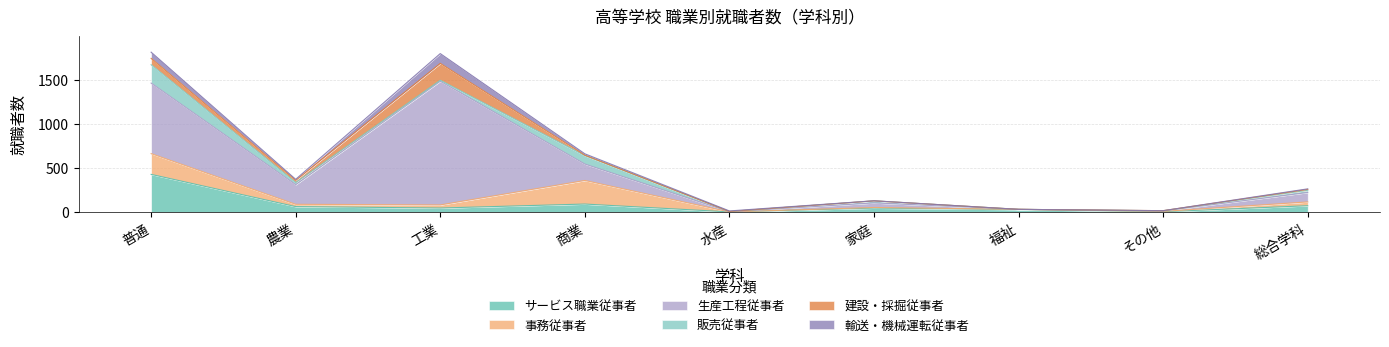

How many values in 販売従事者 are above zero?

8